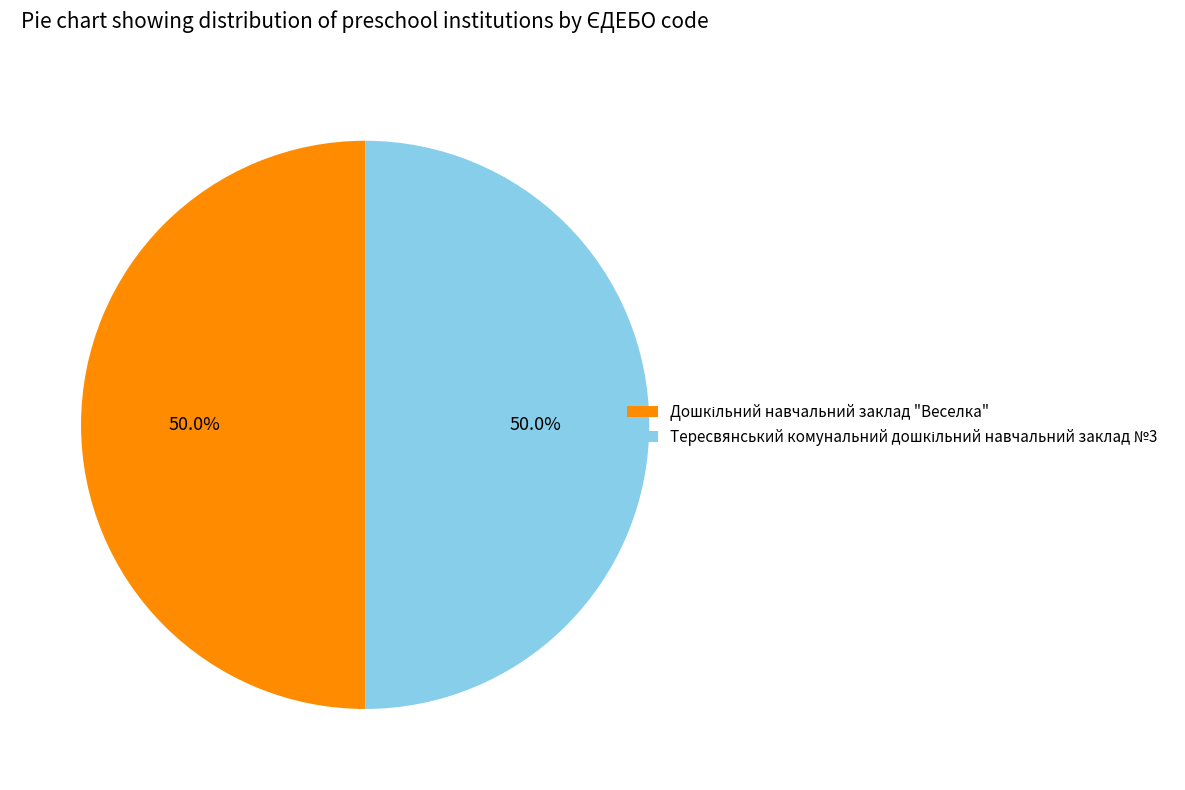

Count the number of slices in the pie.

2